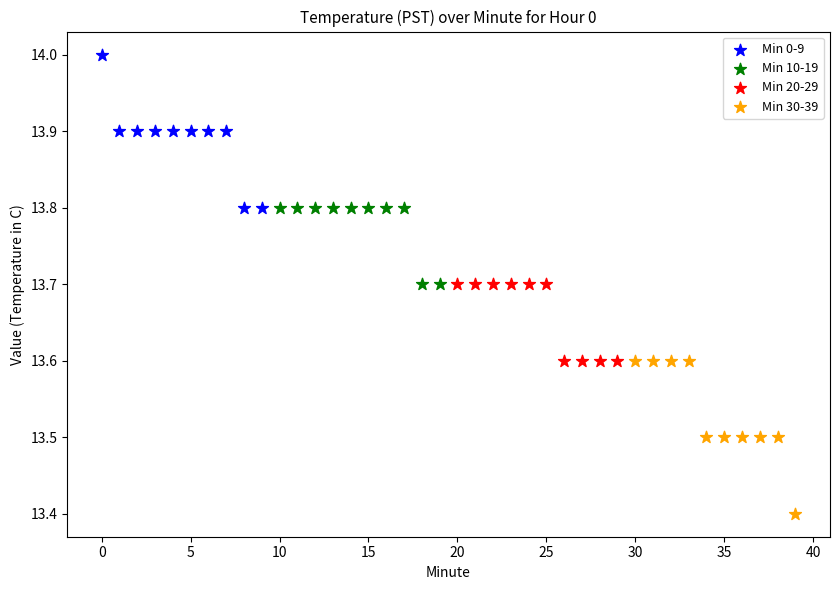

Which series reaches the maximum Y coordinate?

Min 0-9